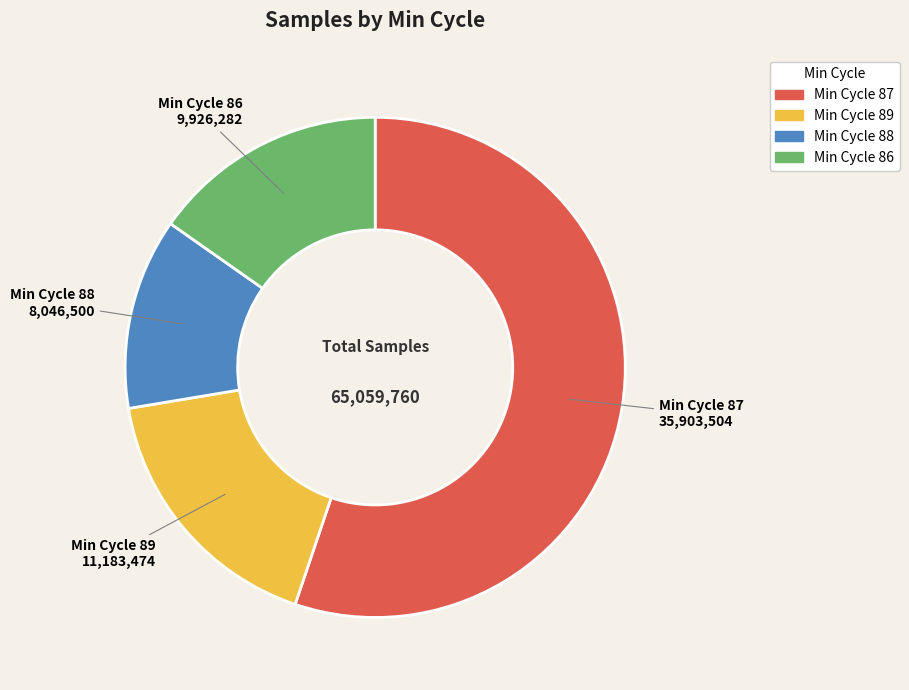

Does any single category account for the majority?

Yes